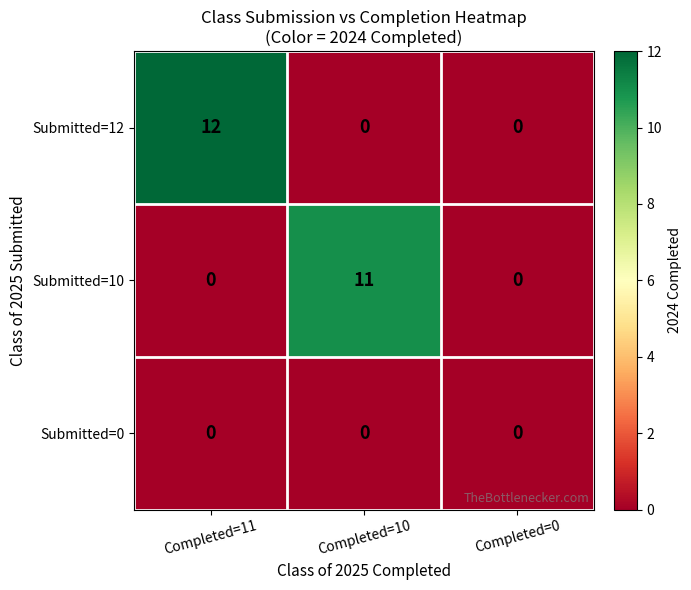

Reading left to right, list all the values displayed in this chart.

Submitted=12: 12	0	0
Submitted=10: 0	11	0
Submitted=0: 0	0	0